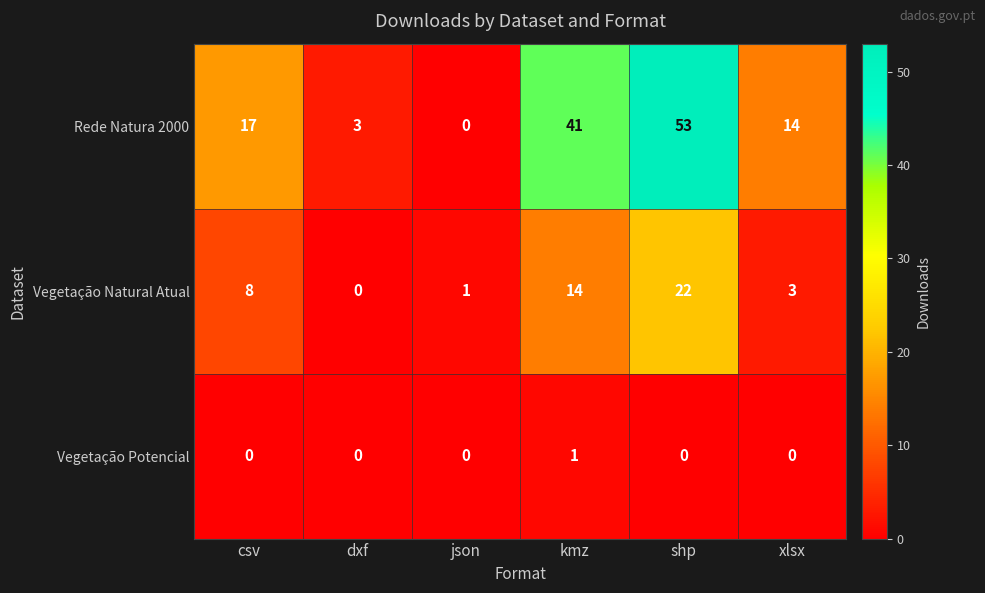

What is the average value of the Rede Natura 2000 series?

21